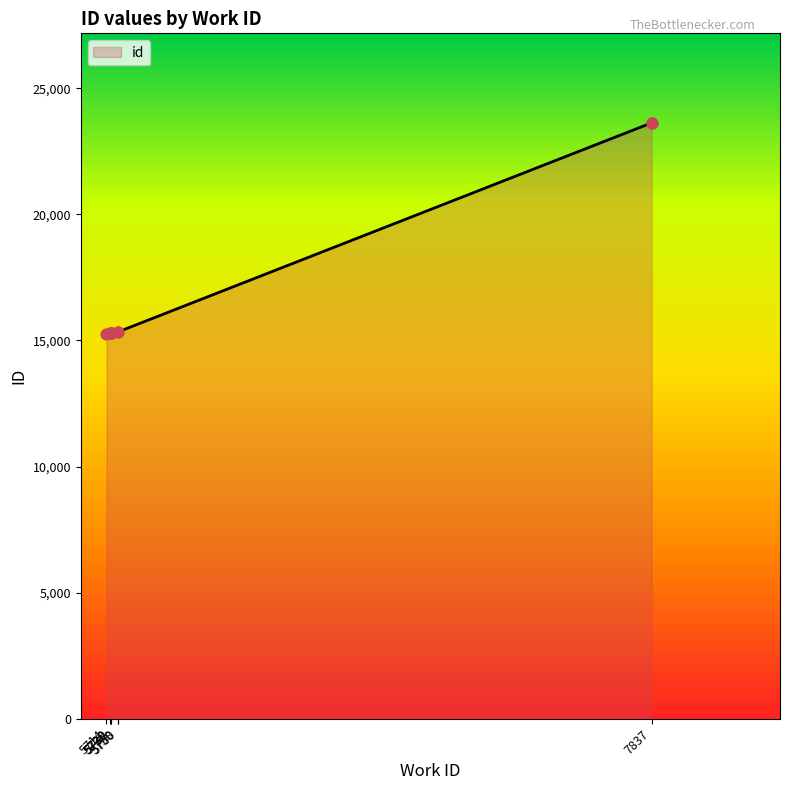

What is the change in value from 5760 to 7837?

+8289